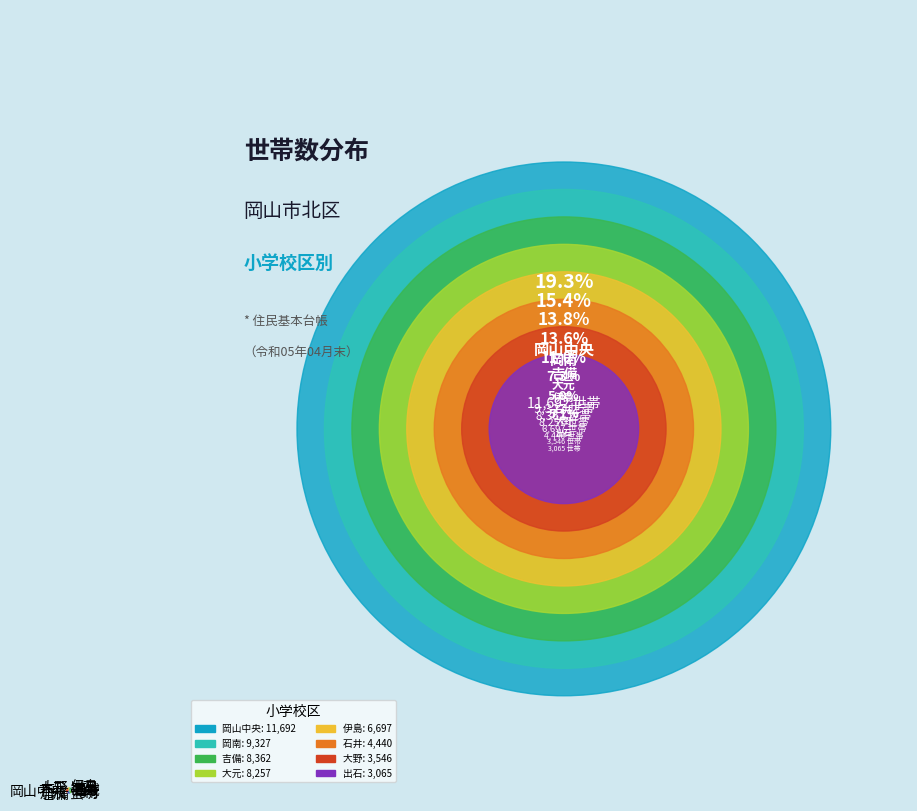

Is there a majority slice in this chart?

No